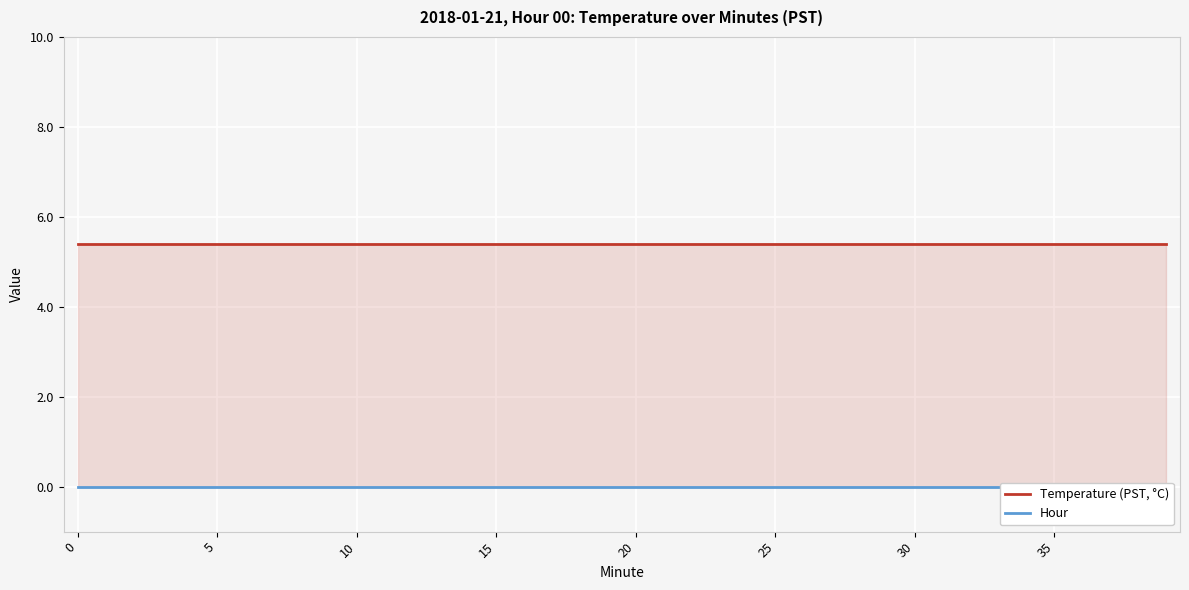

Rank the series at 29 from highest to lowest value.

Temperature (PST, °C), Hour